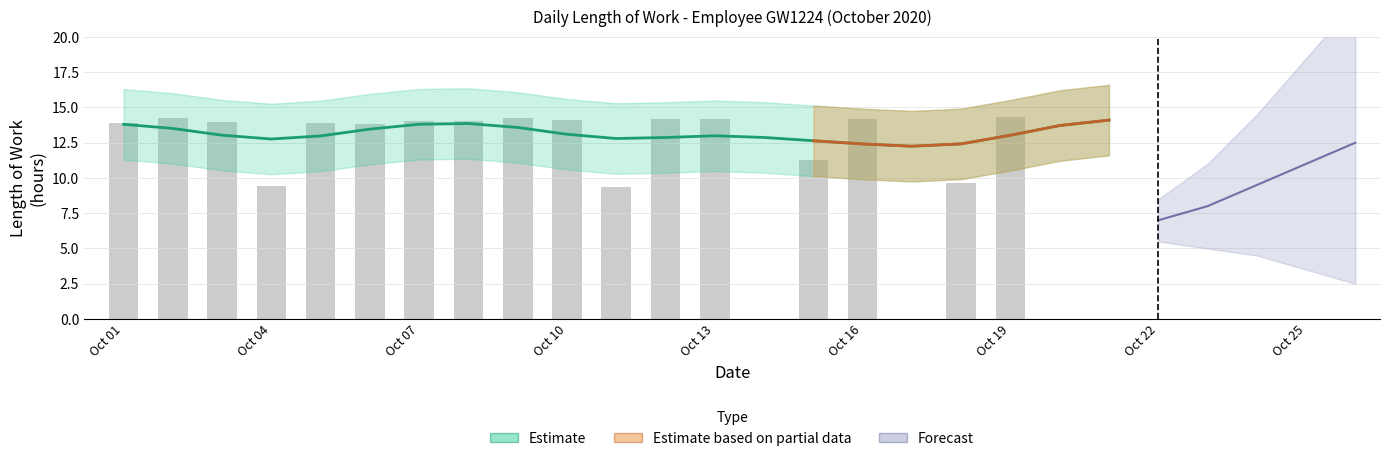

Reading right to left, extract all data points from this chart.

0.0	0.0	14.3	9.6	0.0	14.2	11.2	0.0	14.2	14.2	9.3	14.1	14.2	14.0	14.1	13.9	13.9	9.4	14.0	14.2	13.9